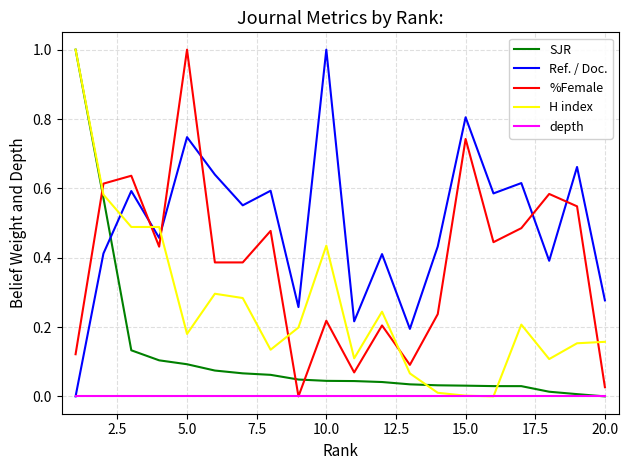

Rank the series by their average value, from lowest to highest.

depth, SJR, H index, %Female, Ref. / Doc.